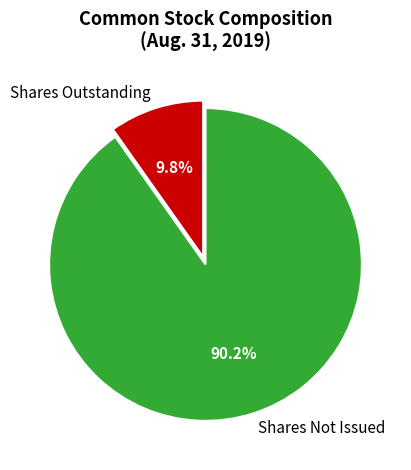

Does Shares Outstanding represent more than half of the total?

No